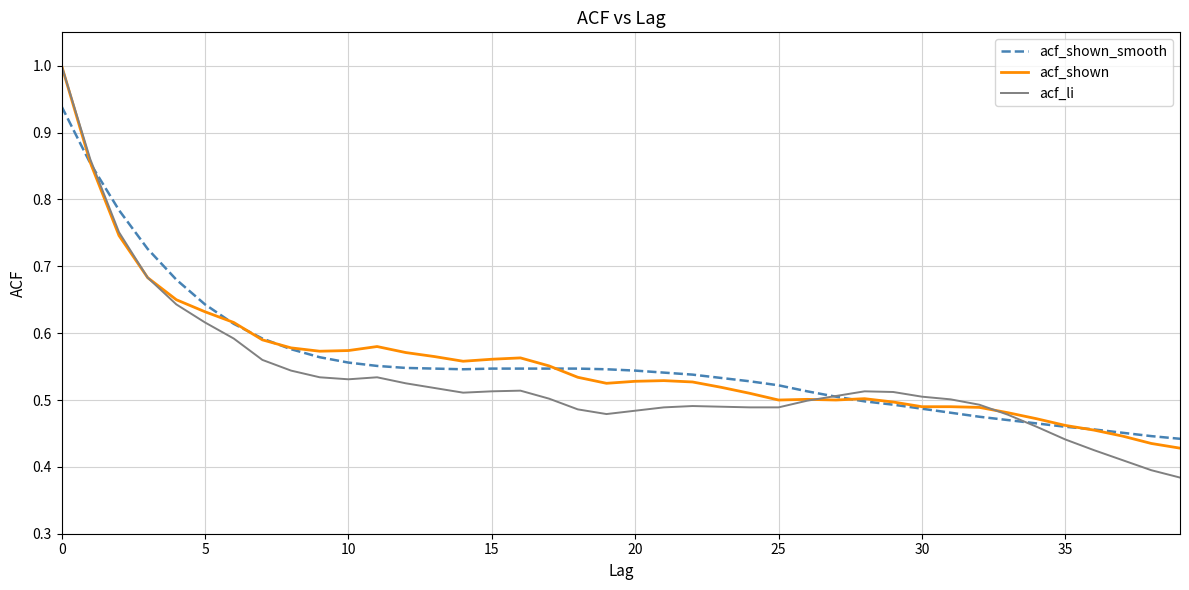

What is the maximum value for acf_li?

1.0